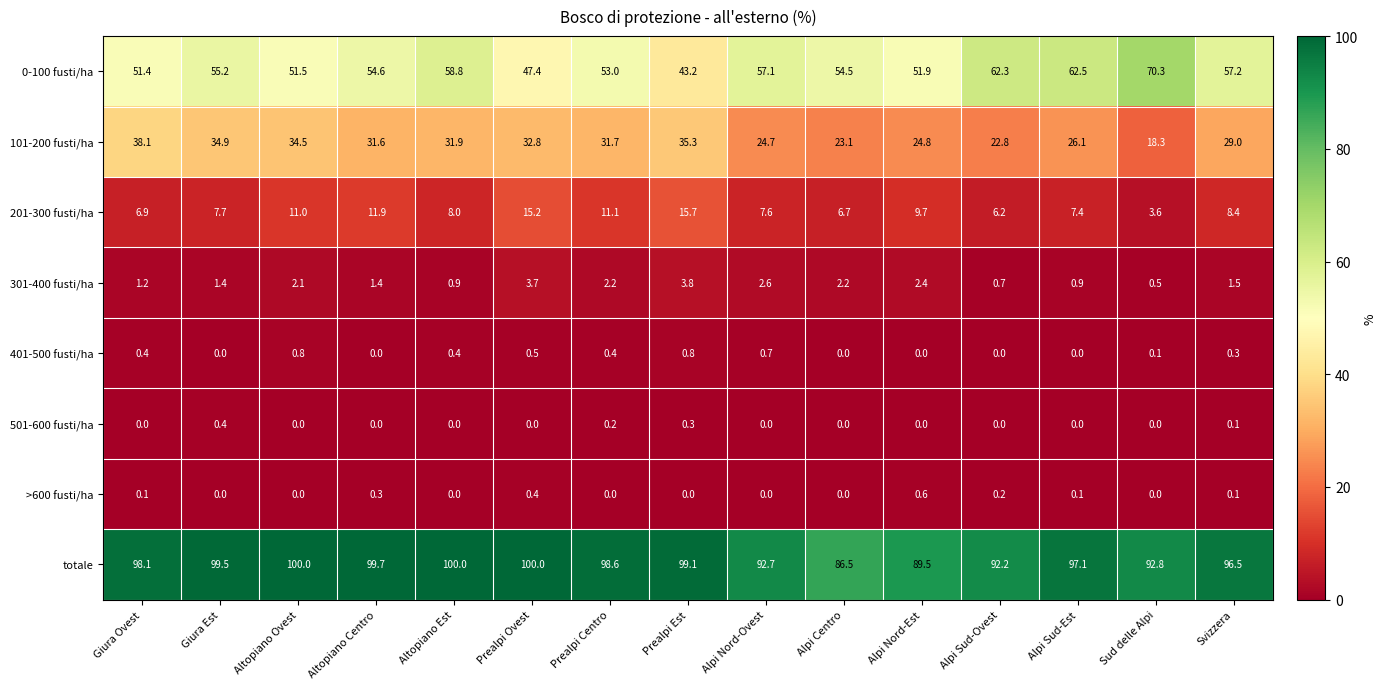

The value of >600 fusti/ha at Giura Est is 0.0. True or false?

True